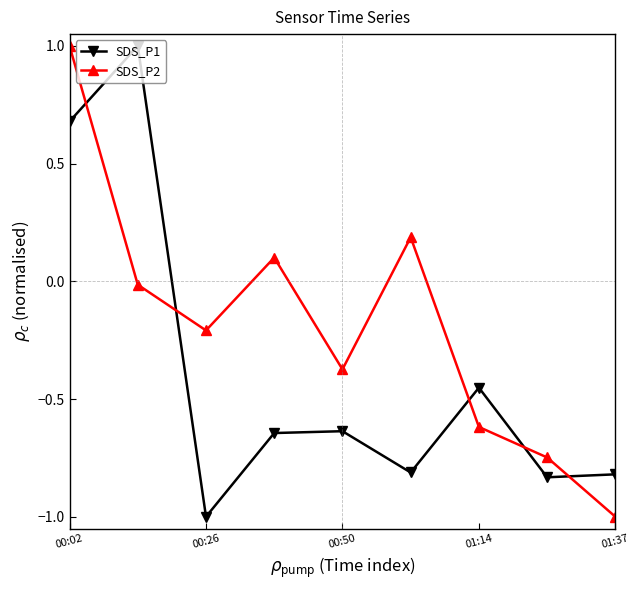

How many values in the SDS_P2 series exceed 0?

3